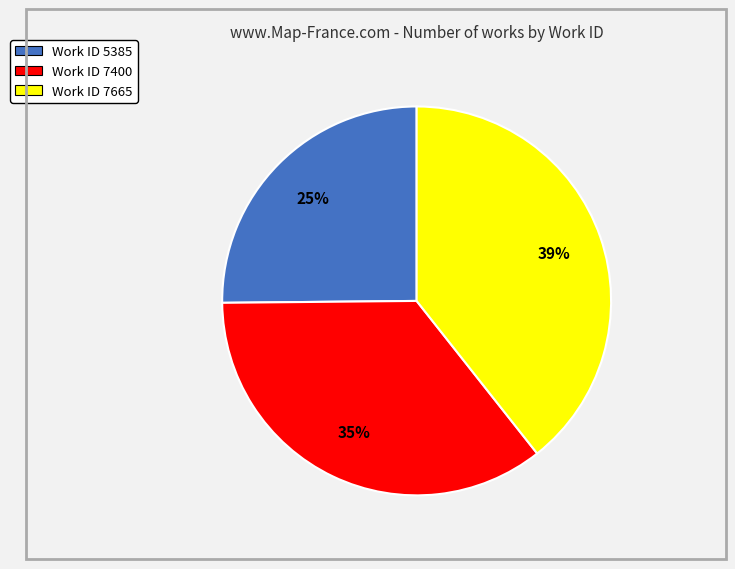

To the nearest percent, what is the difference between the largest and smallest slice percentages?

14%